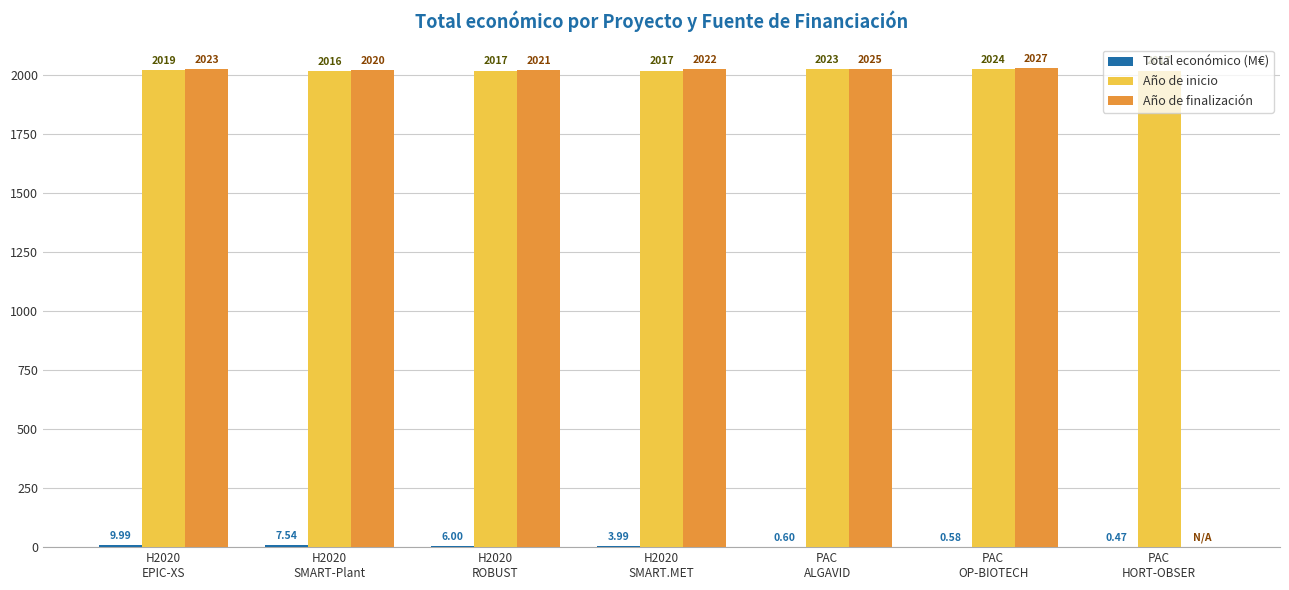

What is the sum of all Año de finalización values?

12138.0